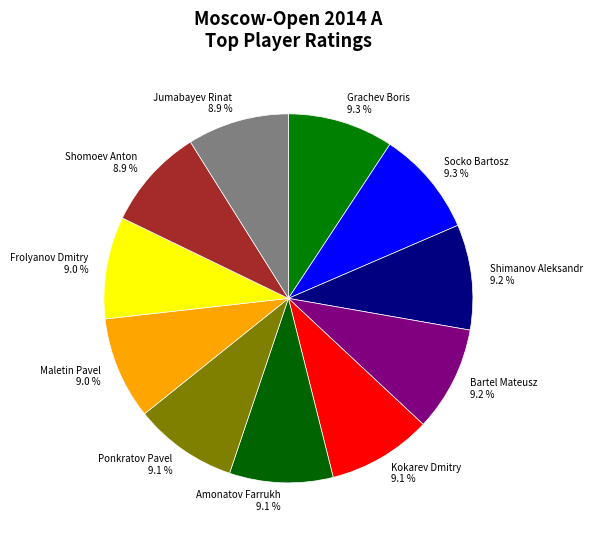

Do Amonatov Farrukh and Jumabayev Rinat together represent more than half of the pie?

No